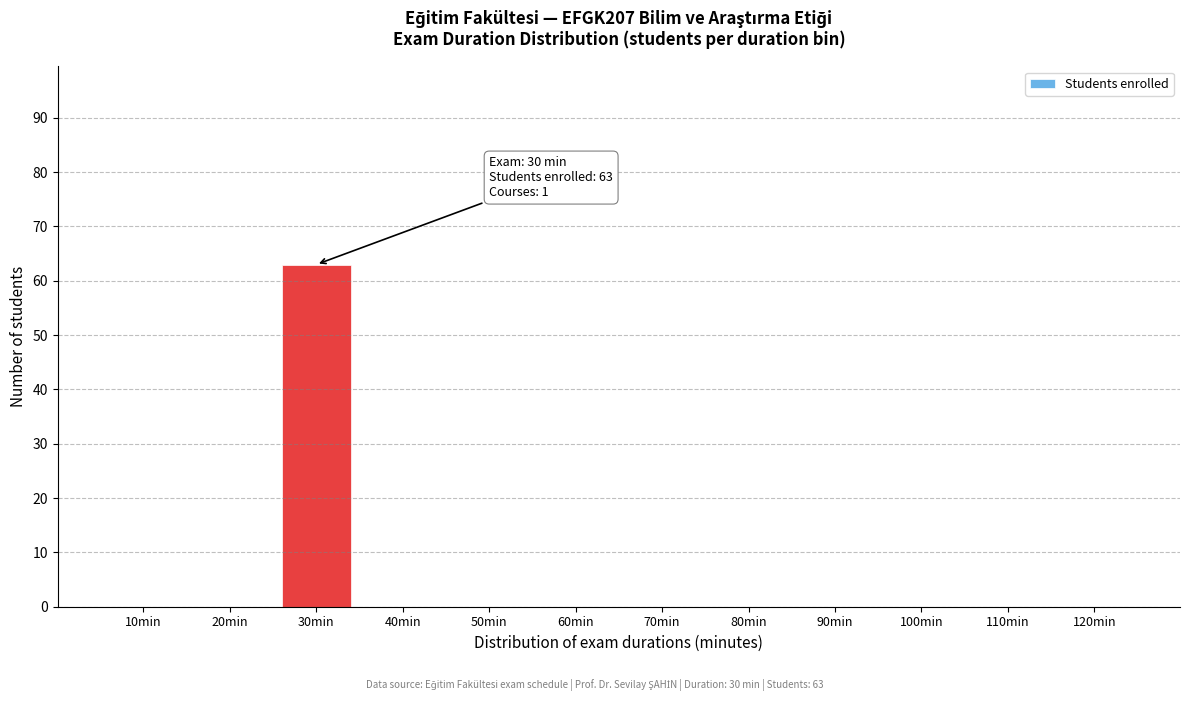

Reading left to right, what are all the values shown in this chart?

10min=0	20min=0	30min=63	40min=0	50min=0	60min=0	70min=0	80min=0	90min=0	100min=0	110min=0	120min=0